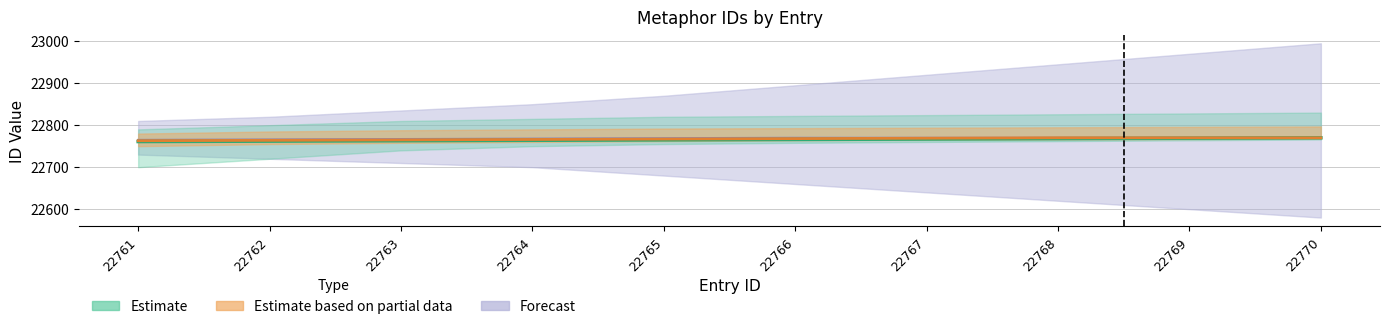

True or false: Estimate based on partial data has a value of 22764 at 22762.

True